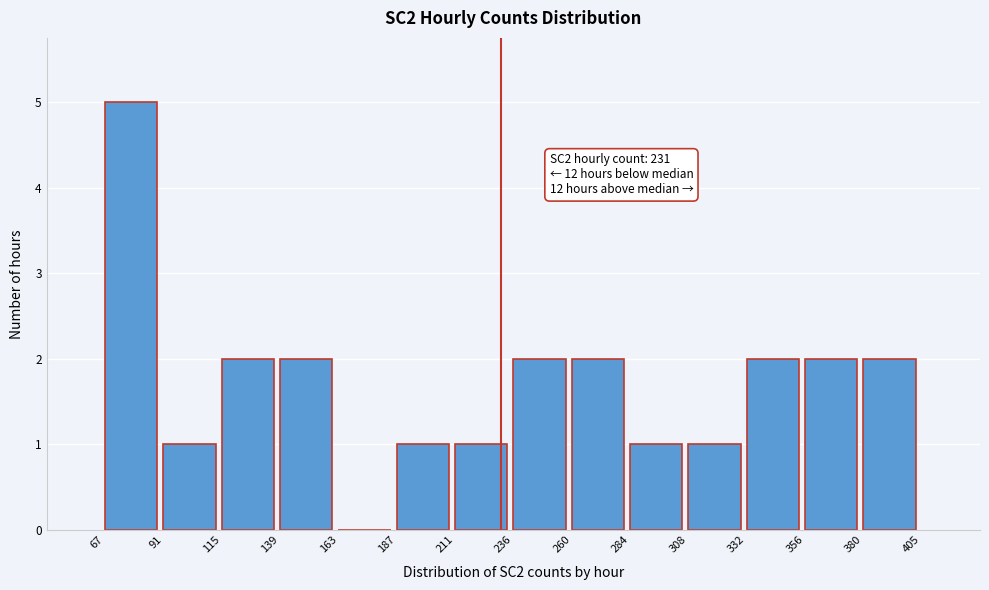

Which range on the x-axis has the tallest bar?

67 to 91